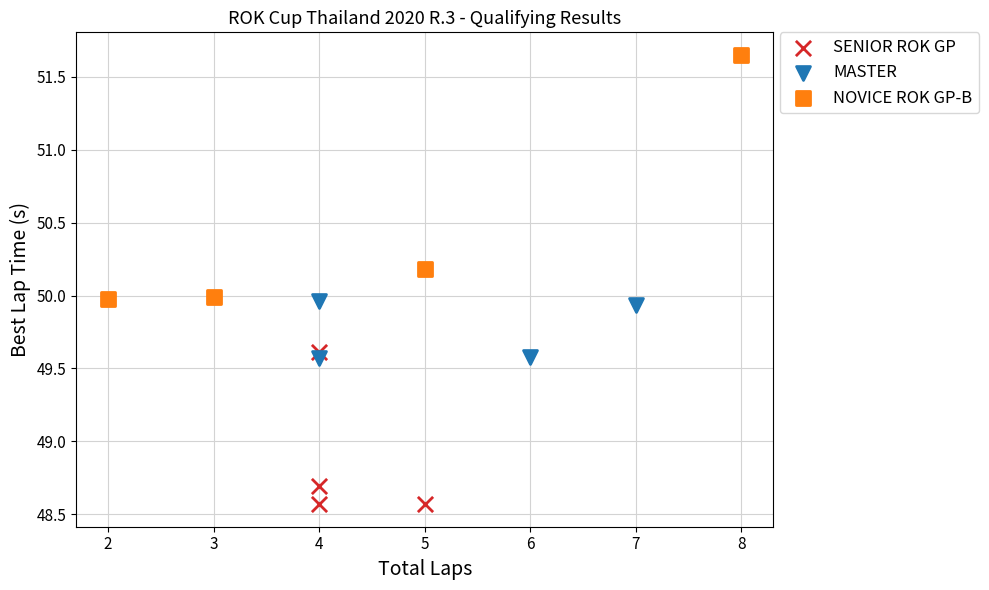

Which series contains the lowest Y value?

SENIOR ROK GP